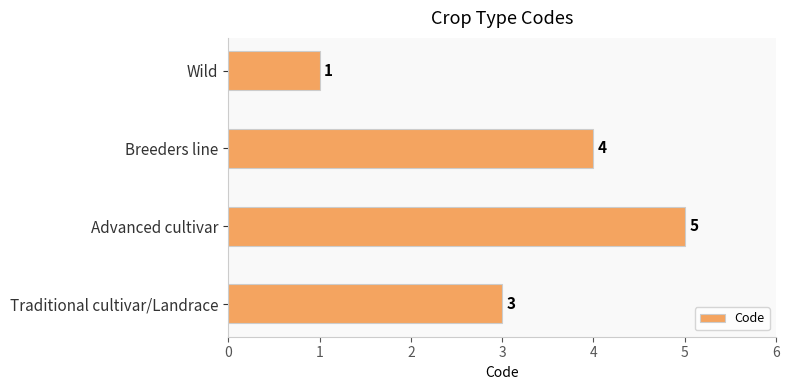

List the labels in order of value, largest first.

Advanced cultivar, Breeders line, Traditional cultivar/Landrace, Wild